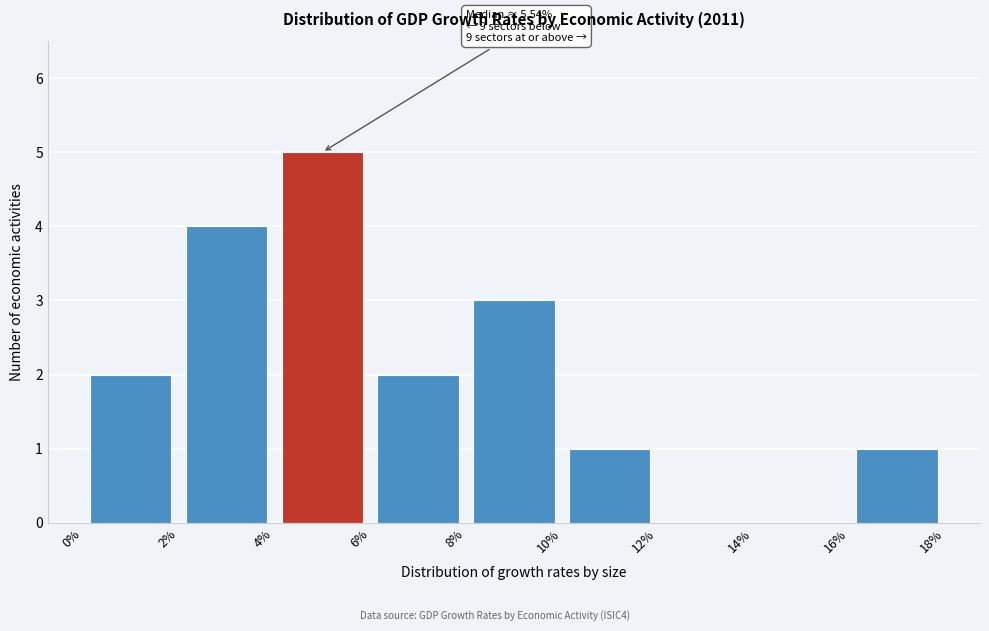

Over which range of the x-axis is the bar tallest?

4% to 6%